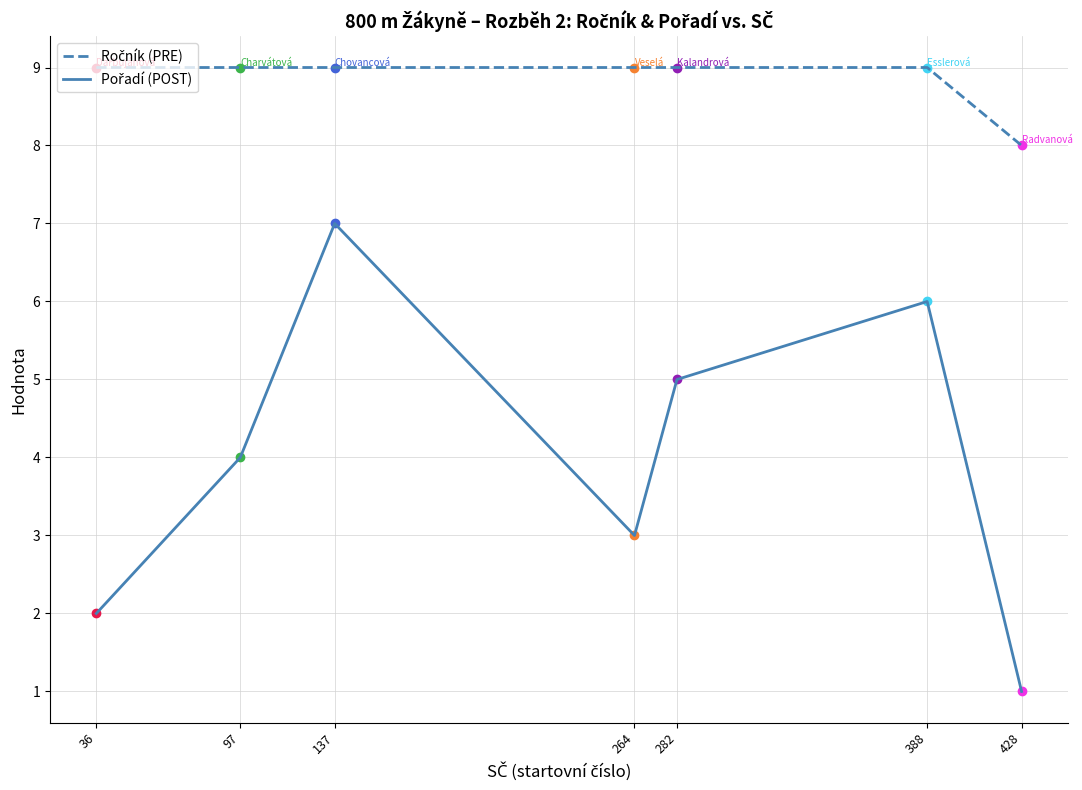

At which category is the sum across all series the highest?

137